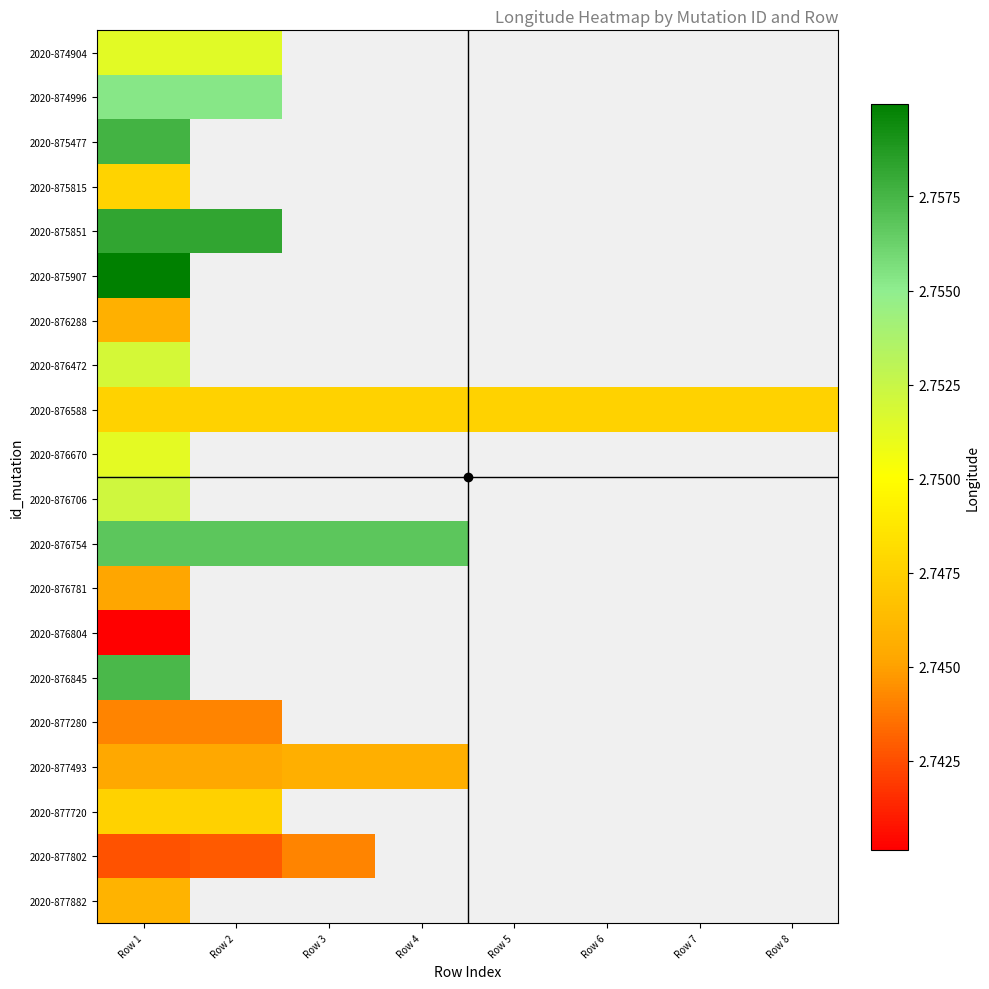

At how many categories does at least one series exceed 2?

8